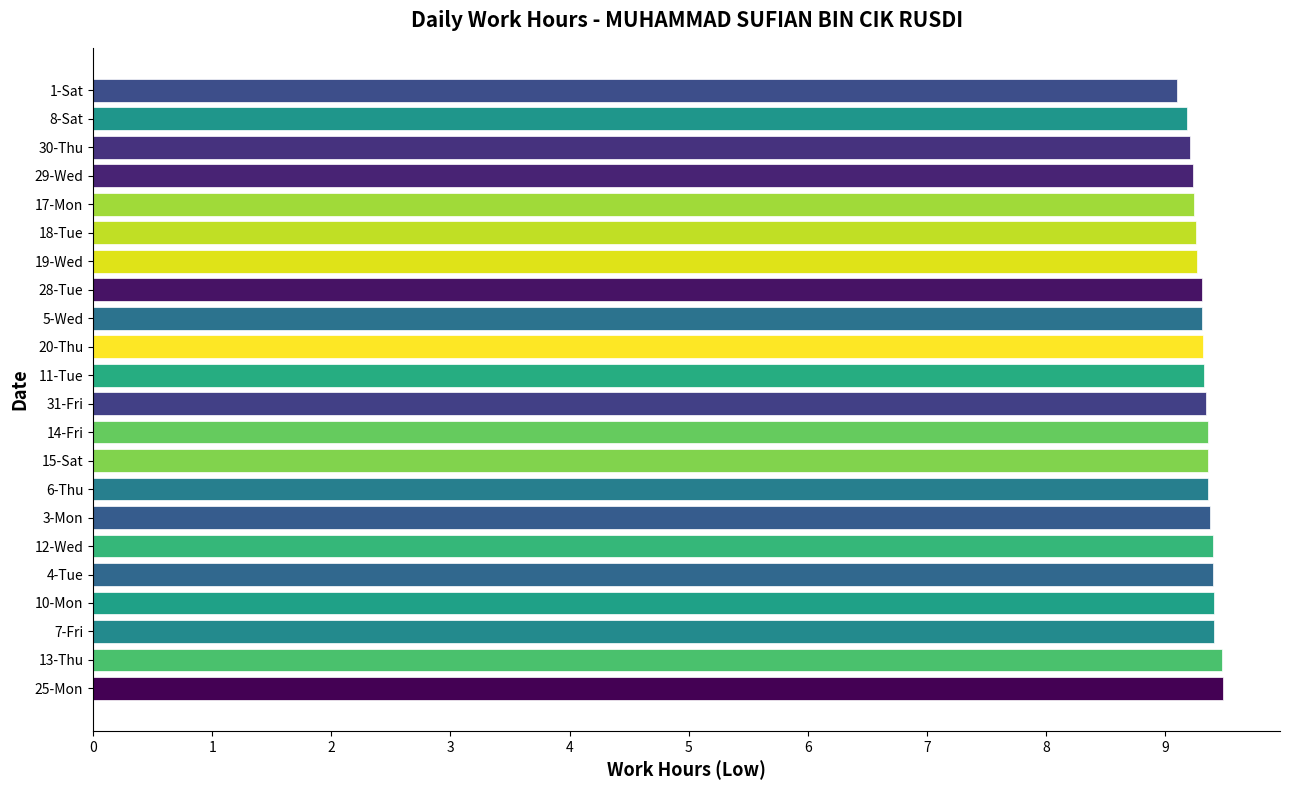

What is the greatest value displayed?

9.5